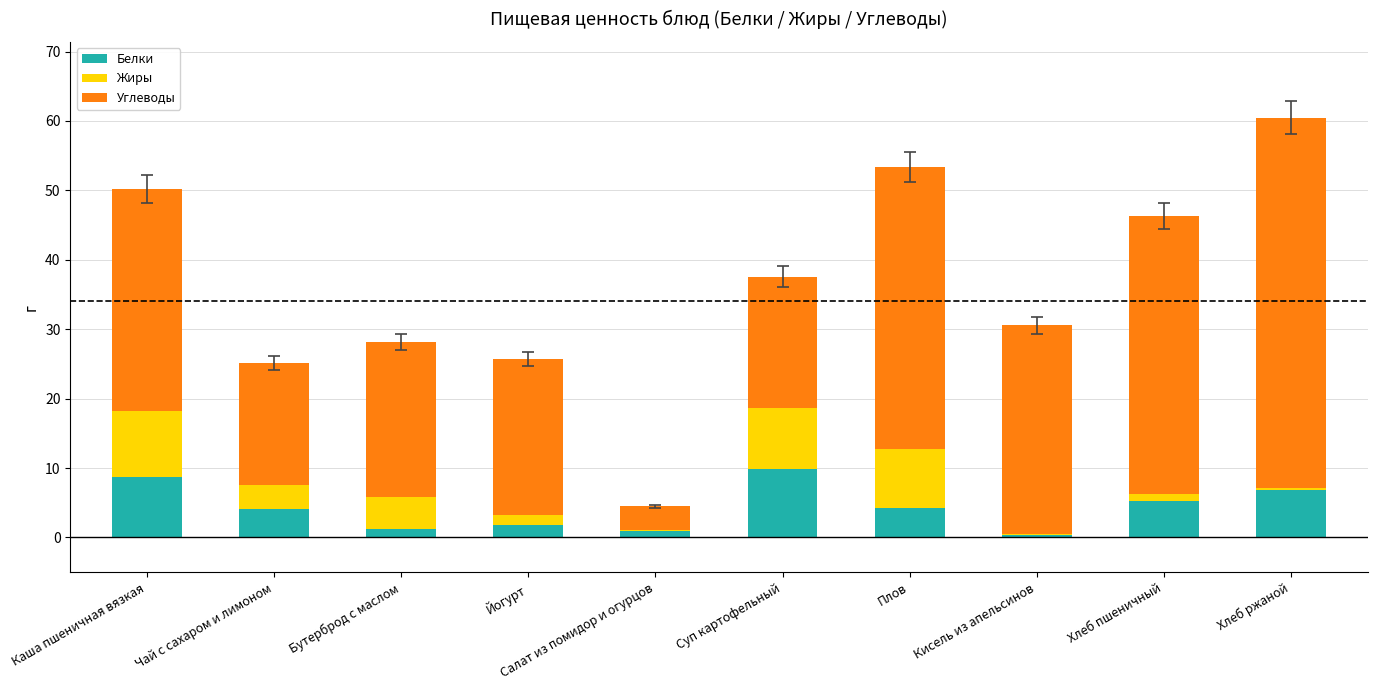

True or false: Белки has a value of 1.8 at Йогурт.

True